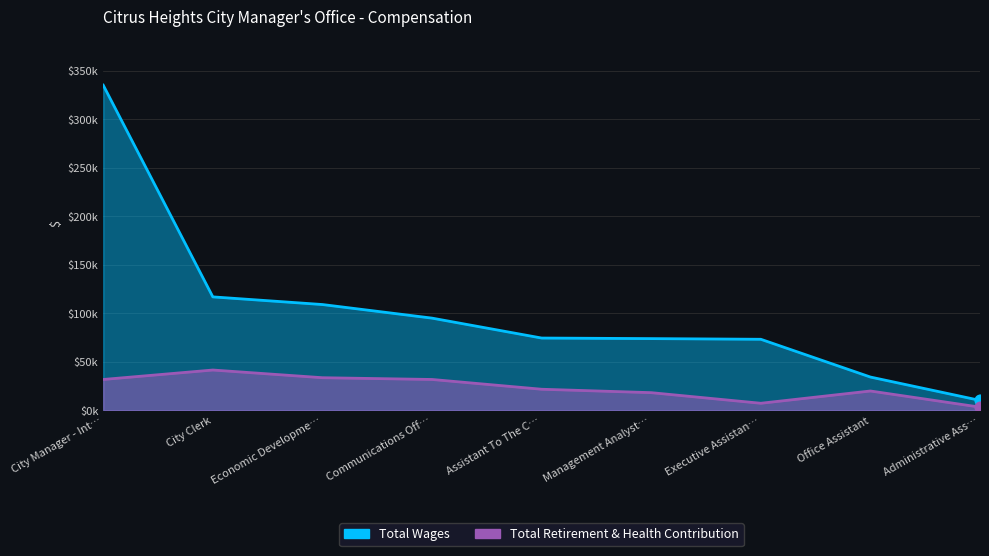

What is the total value across all series at Office Assistant?

54012